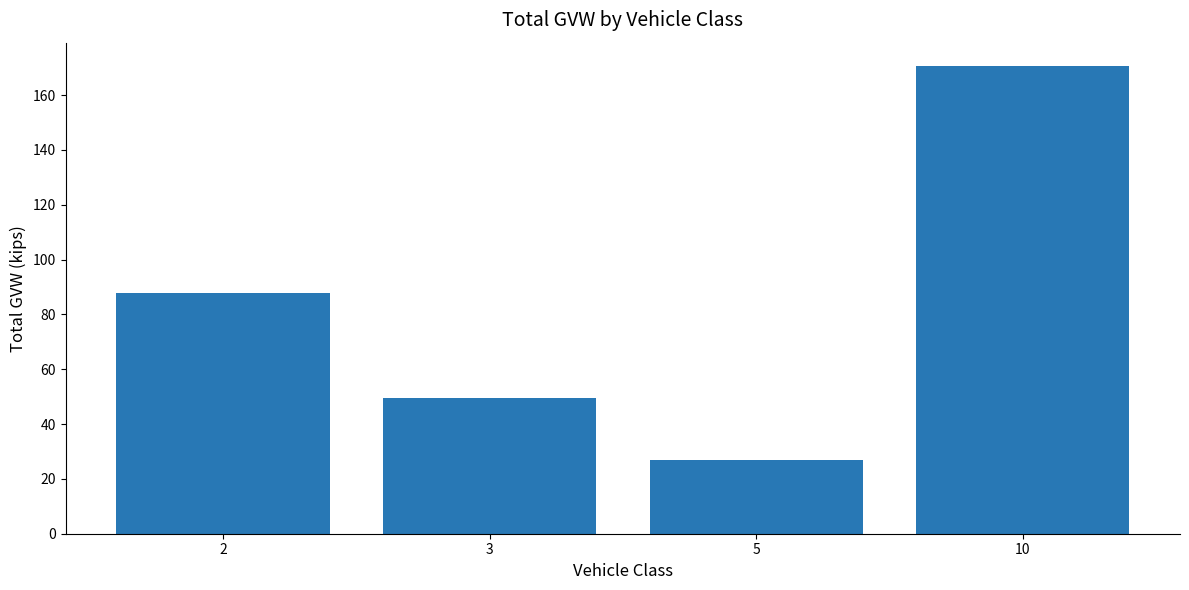

What is the smallest value displayed?

26.7